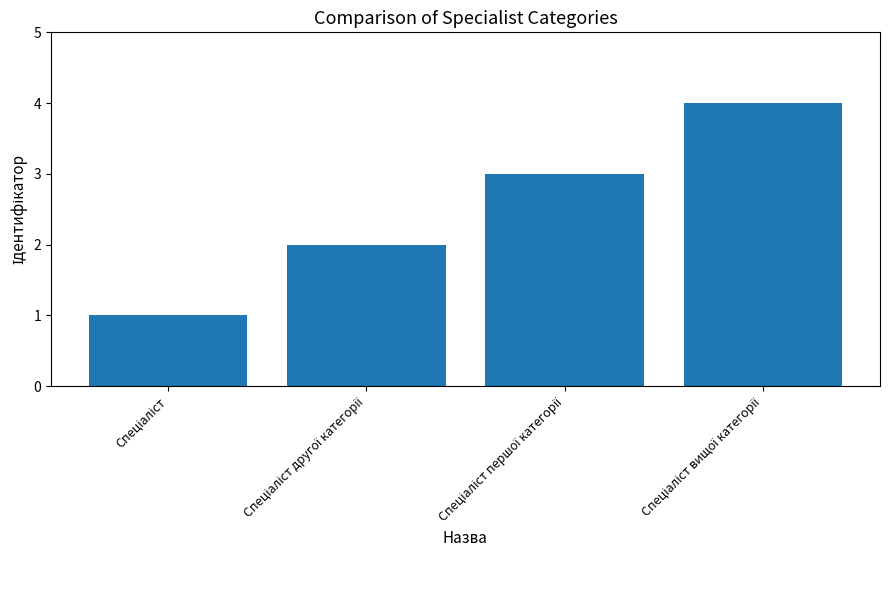

Count the values in the range 2 to 4.

3